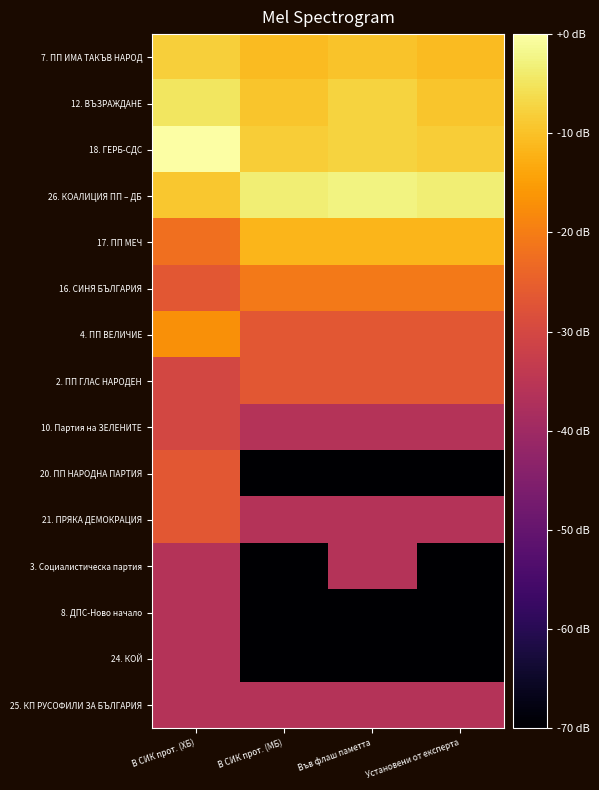

Reading right to left, what are all the values shown in this chart?

7. ПП ИМА ТАКЪВ НАРОД: Установени от експерта=-10.7	Във флаш паметта=-9.8	В СИК прот. (МБ)=-10.7	В СИК прот. (ХБ)=-8.0
12. ВЪЗРАЖДАНЕ: Установени от експерта=-9.4	Във флаш паметта=-7.6	В СИК прот. (МБ)=-9.4	В СИК прот. (ХБ)=-4.7
18. ГЕРБ-СДС: Установени от експерта=-8.3	Във флаш паметта=-7.6	В СИК прот. (МБ)=-8.3	В СИК прот. (ХБ)=0.0
26. КОАЛИЦИЯ ПП – ДБ: Установени от експерта=-3.4	Във флаш паметта=-2.6	В СИК прот. (МБ)=-3.4	В СИК прот. (ХБ)=-9.0
17. ПП МЕЧ: Установени от експерта=-11.6	Във флаш паметта=-11.6	В СИК прот. (МБ)=-11.6	В СИК прот. (ХБ)=-22.3
16. СИНЯ БЪЛГАРИЯ: Установени от експерта=-20.7	Във флаш паметта=-20.7	В СИК прот. (МБ)=-20.7	В СИК прот. (ХБ)=-26.7
4. ПП ВЕЛИЧИЕ: Установени от експерта=-26.7	Във флаш паметта=-26.7	В СИК прот. (МБ)=-26.7	В СИК прот. (ХБ)=-17.2
2. ПП ГЛАС НАРОДЕН: Установени от експерта=-26.7	Във флаш паметта=-26.7	В СИК прот. (МБ)=-26.7	В СИК прот. (ХБ)=-30.2
10. Партия на ЗЕЛЕНИТЕ: Установени от експерта=-36.3	Във флаш паметта=-36.3	В СИК прот. (МБ)=-36.3	В СИК прот. (ХБ)=-30.2
20. ПП НАРОДНА ПАРТИЯ: Установени от експерта=-70.0	Във флаш паметта=-70.0	В СИК прот. (МБ)=-70.0	В СИК прот. (ХБ)=-26.7
21. ПРЯКА ДЕМОКРАЦИЯ: Установени от експерта=-36.3	Във флаш паметта=-36.3	В СИК прот. (МБ)=-36.3	В СИК прот. (ХБ)=-26.7
3. Социалистическа партия: Установени от експерта=-70.0	Във флаш паметта=-36.3	В СИК прот. (МБ)=-70.0	В СИК прот. (ХБ)=-36.3
8. ДПС-Ново начало: Установени от експерта=-70.0	Във флаш паметта=-70.0	В СИК прот. (МБ)=-70.0	В СИК прот. (ХБ)=-36.3
24. КОЙ: Установени от експерта=-70.0	Във флаш паметта=-70.0	В СИК прот. (МБ)=-70.0	В СИК прот. (ХБ)=-36.3
25. КП РУСОФИЛИ ЗА БЪЛГАРИЯ: Установени от експерта=-36.3	Във флаш паметта=-36.3	В СИК прот. (МБ)=-36.3	В СИК прот. (ХБ)=-36.3